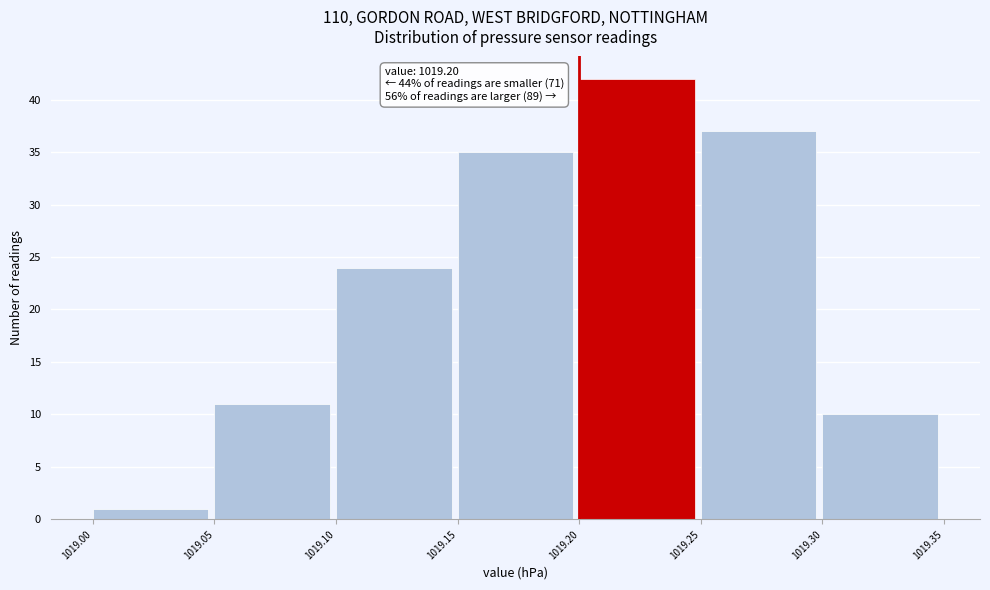

Which range on the x-axis has the tallest bar?

1019.20 to 1019.25